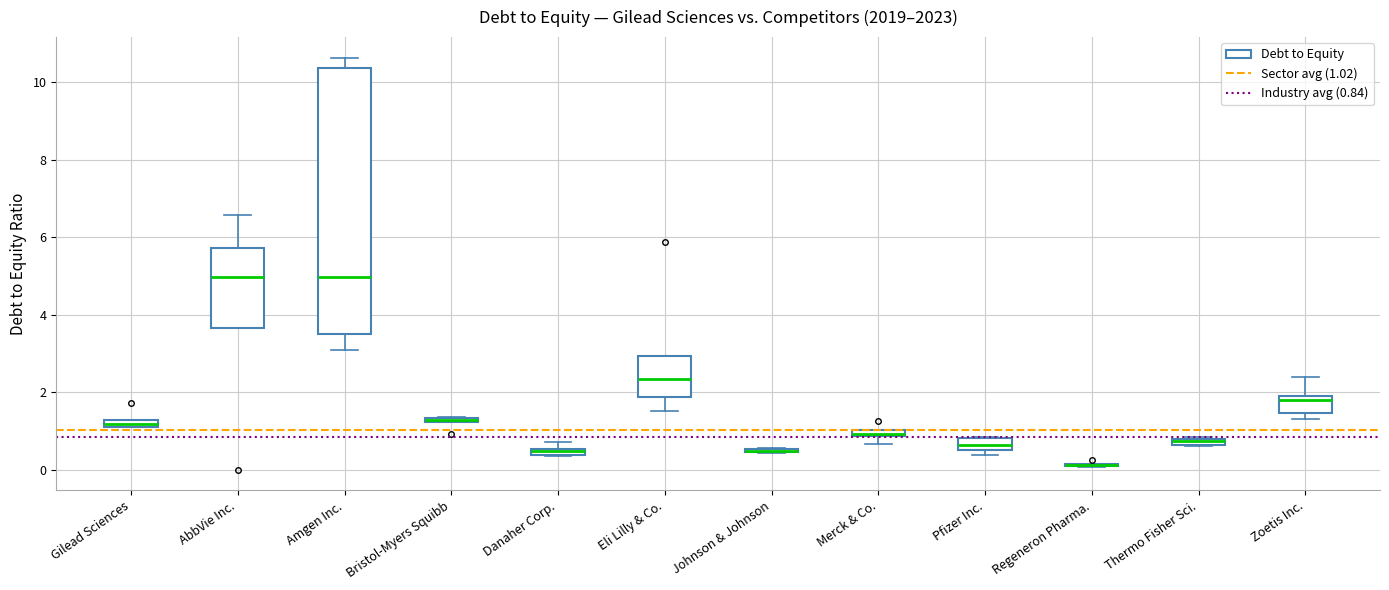

Where is the upper edge of the box for Bristol-Myers Squibb on the y-axis? The values are not printed on the chart, so give them approximately, as read against the axis.

1.4